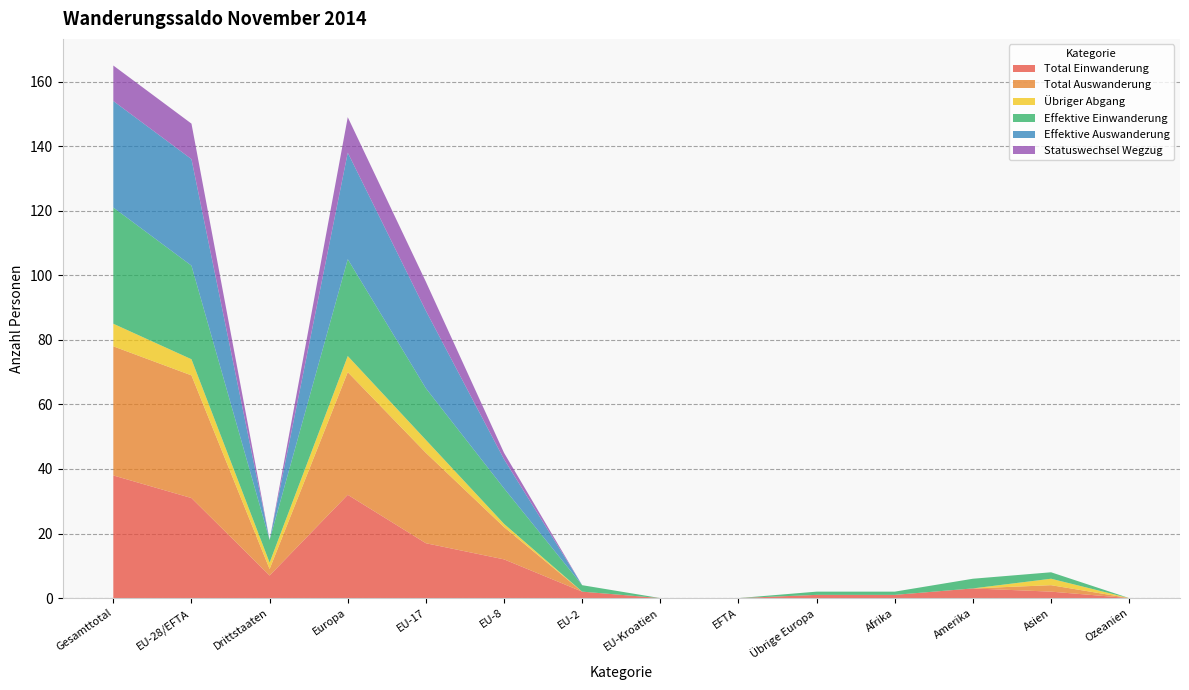

Reading right to left, list all the values displayed in this chart.

Total Einwanderung: 0	2	3	1	1	0	0	2	12	17	32	7	31	38
Total Auswanderung: 0	2	0	0	0	0	0	0	10	28	38	2	38	40
Übriger Abgang: 0	2	0	0	0	0	0	0	1	4	5	2	5	7
Effektive Einwanderung: 0	2	3	1	1	0	0	2	11	16	30	7	29	36
Effektive Auswanderung: 0	0	0	0	0	0	0	0	9	24	33	0	33	33
Statuswechsel Wegzug: 0	0	0	0	0	0	0	0	2	9	11	0	11	11